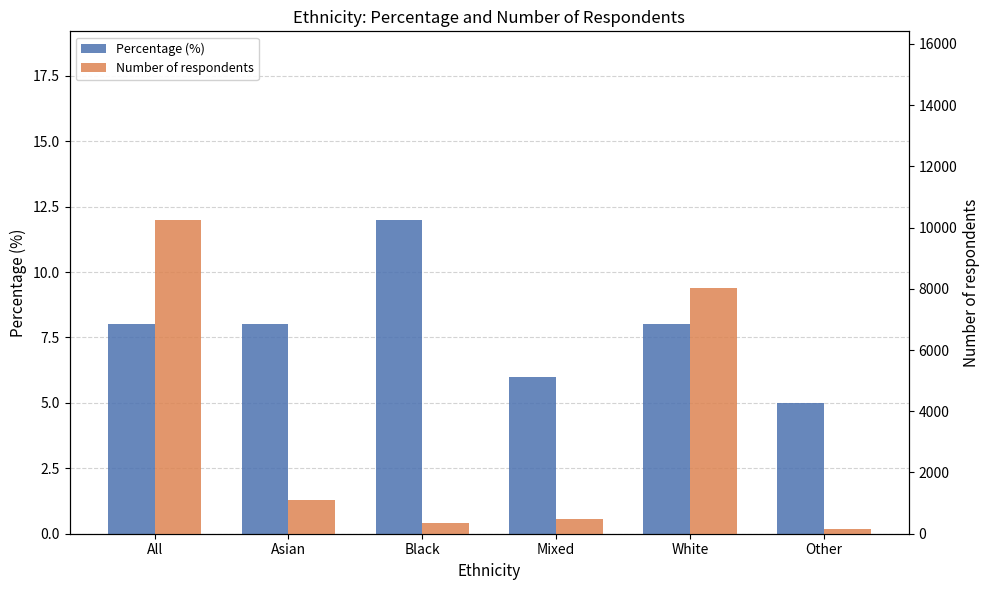

At which label is Number of respondents closest to 5209?

White